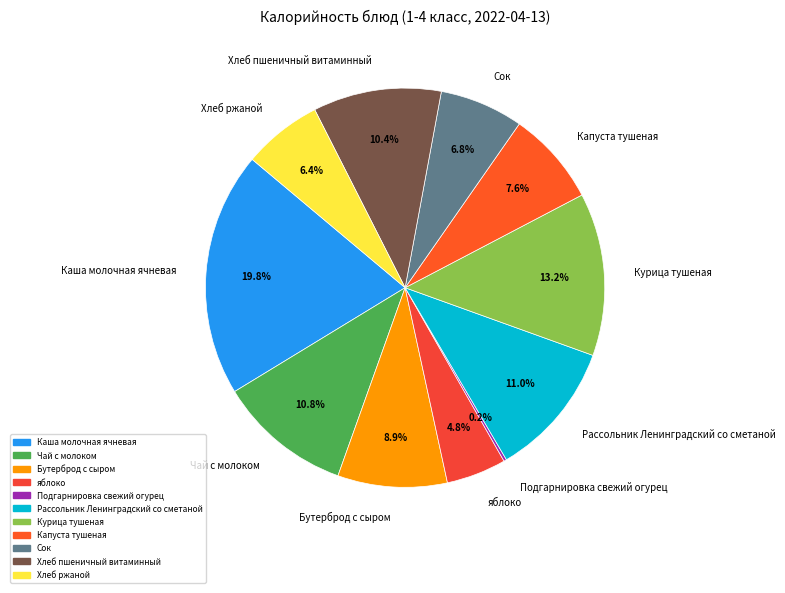

Which slice is the largest?

Каша молочная ячневая